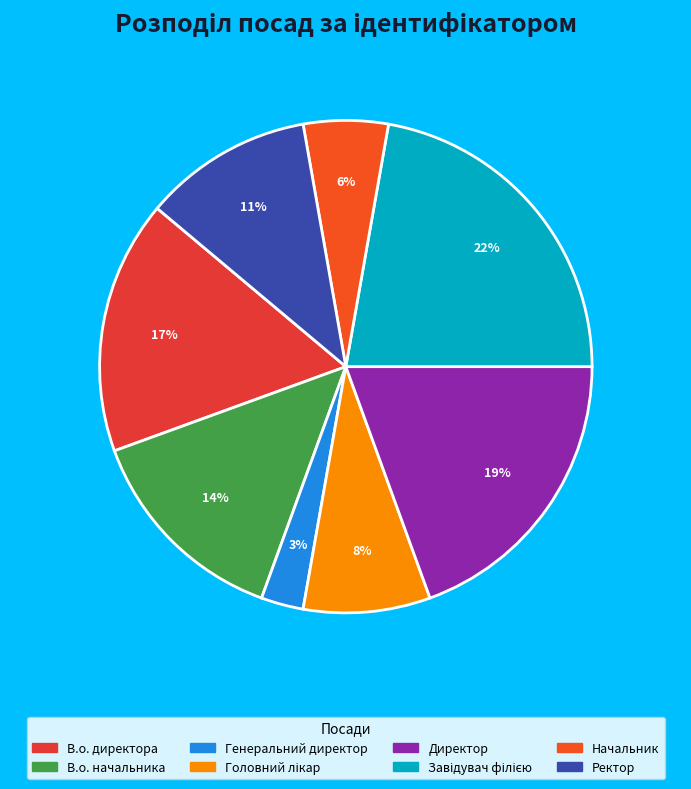

How many slices are in this pie chart?

8